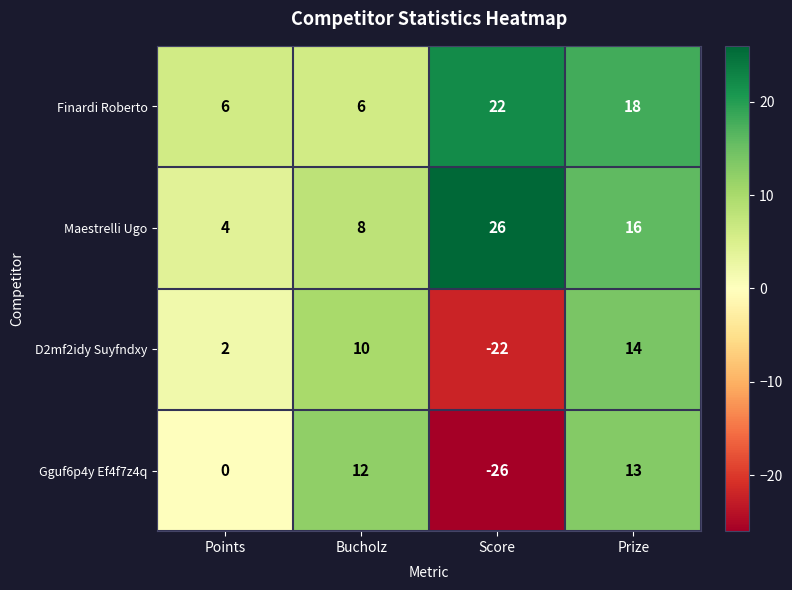

What is the maximum value shown in the chart?

26